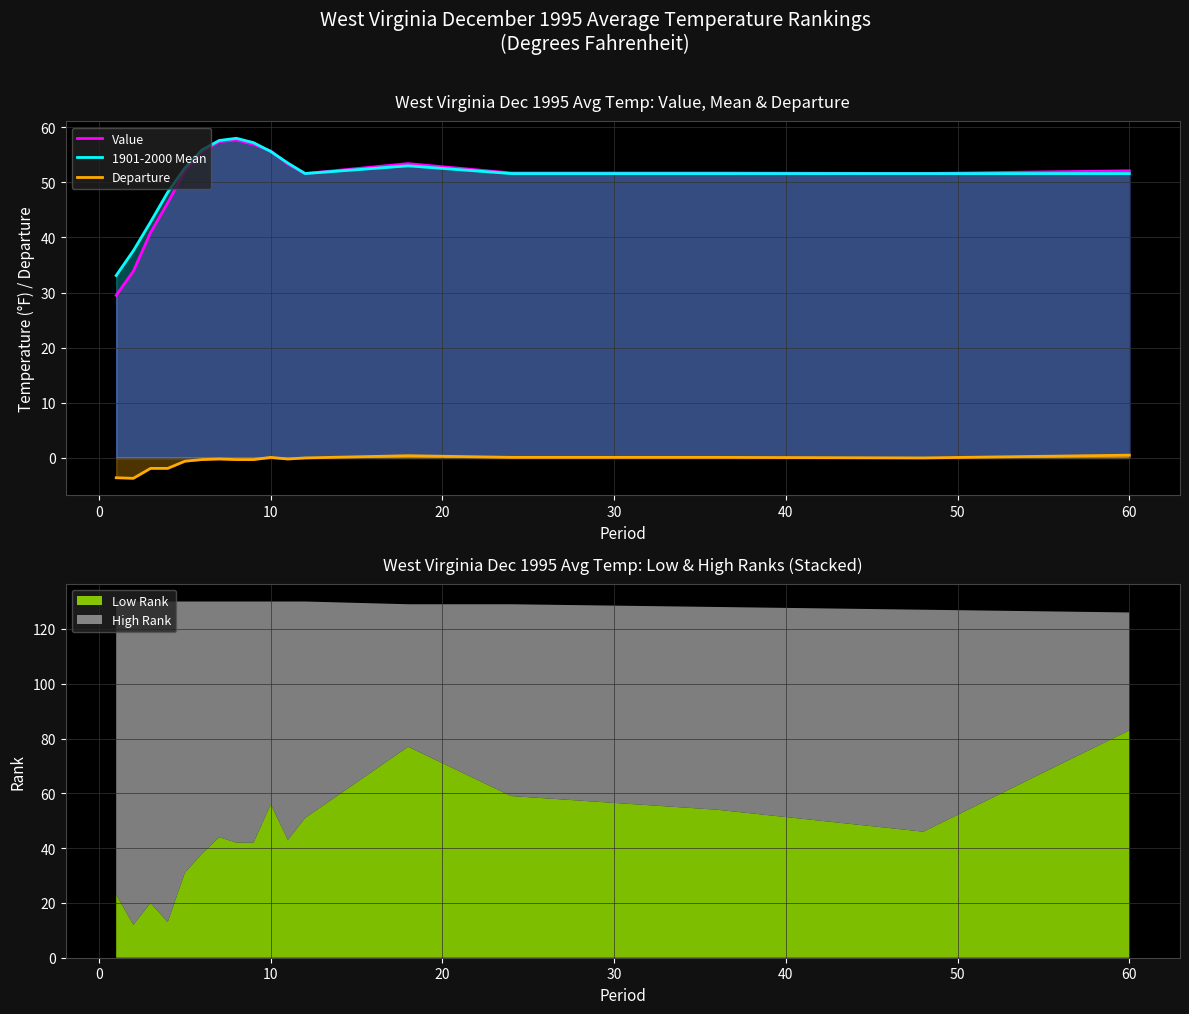

True or false: 1901-2000 Mean has a value of 51.6 at 60.

True